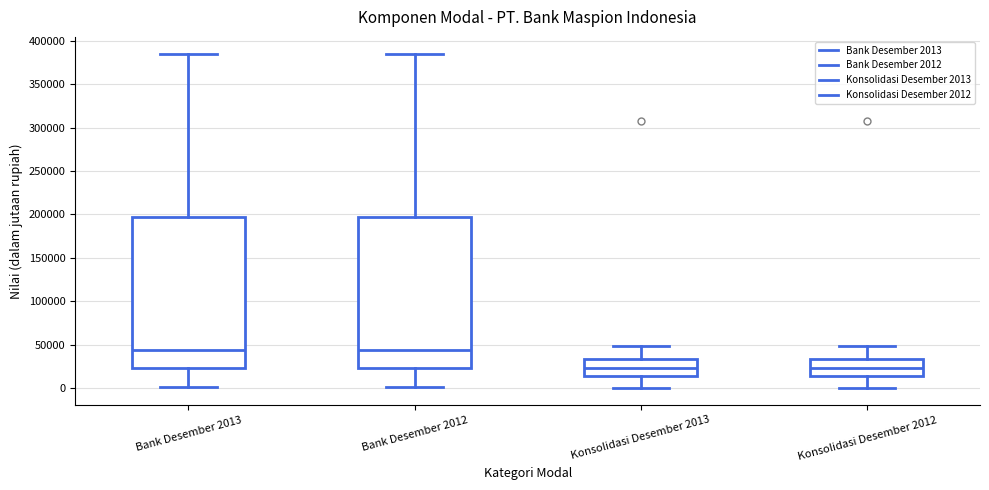

Where is the lower edge of the box for Bank Desember 2012 on the y-axis? The values are not printed on the chart, so give them approximately, as read against the axis.

25000